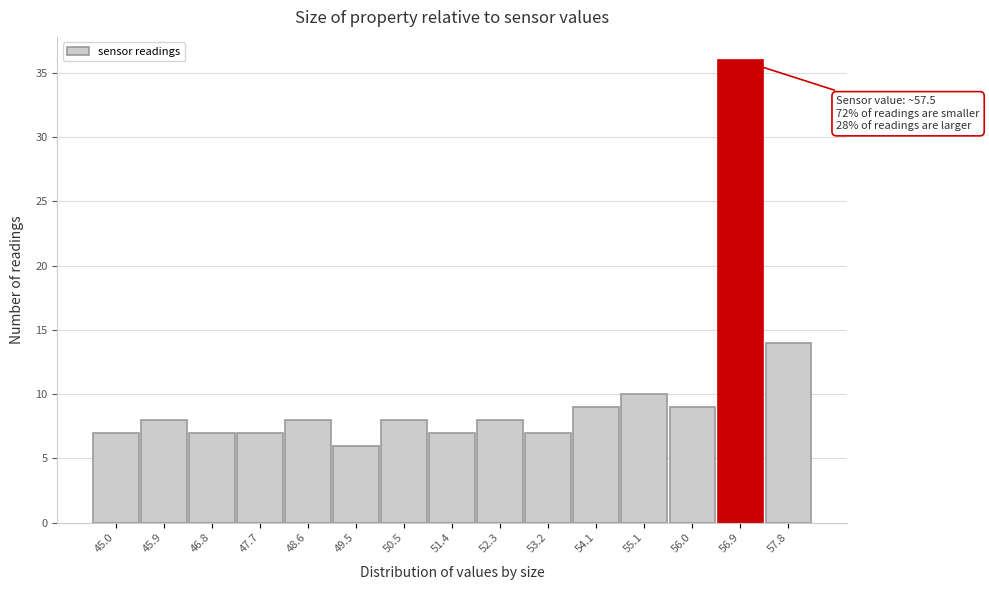

Reading right to left, transcribe all the data shown in this chart.

57.8=14	56.9=36	56.0=9	55.1=10	54.1=9	53.2=7	52.3=8	51.4=7	50.5=8	49.5=6	48.6=8	47.7=7	46.8=7	45.9=8	45.0=7